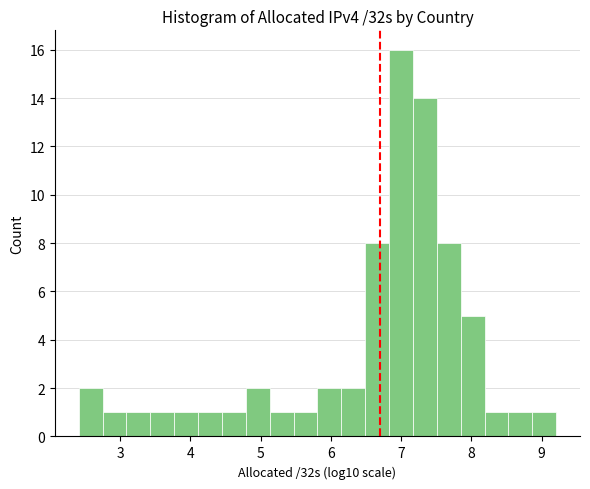

Read against the x-axis, roughly where is the centre of the tallest bar?

7.0